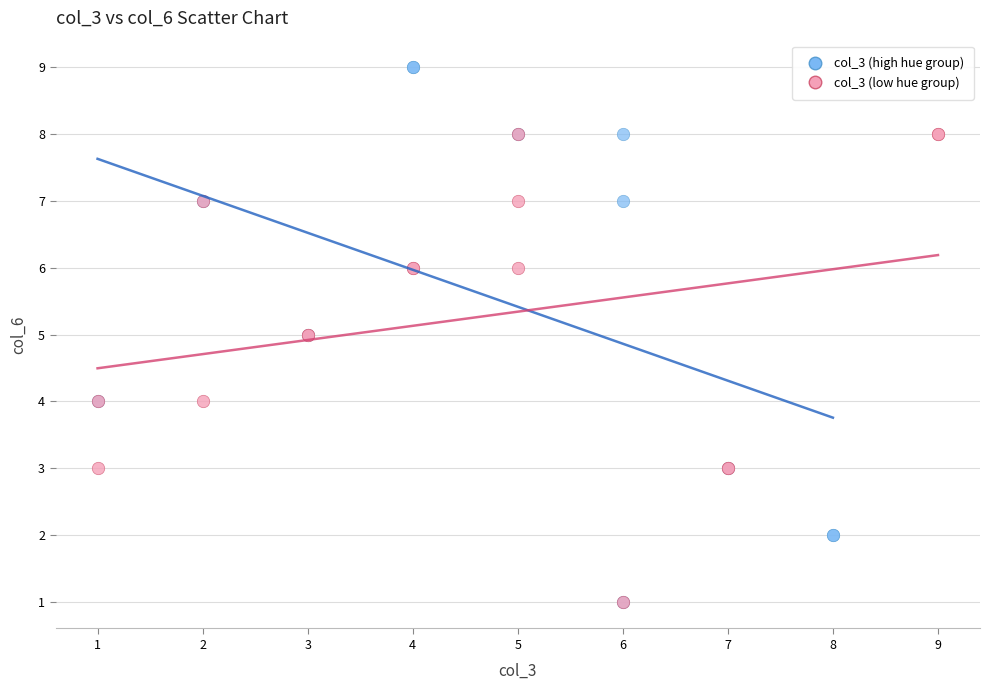

Which series reaches the maximum Y coordinate?

col_3 (high hue group)